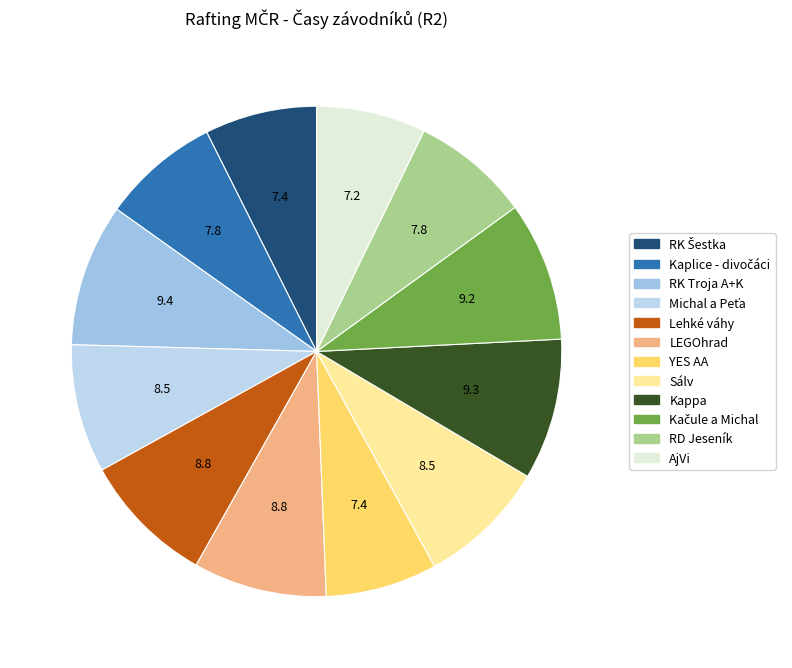

How many slices are in this pie chart?

12